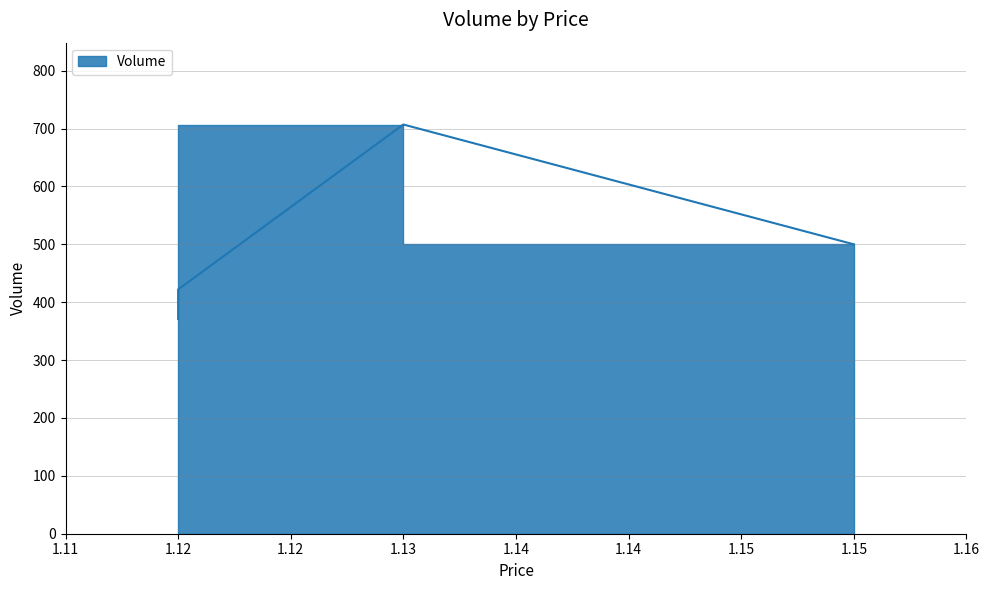

What is the greatest value displayed?

707